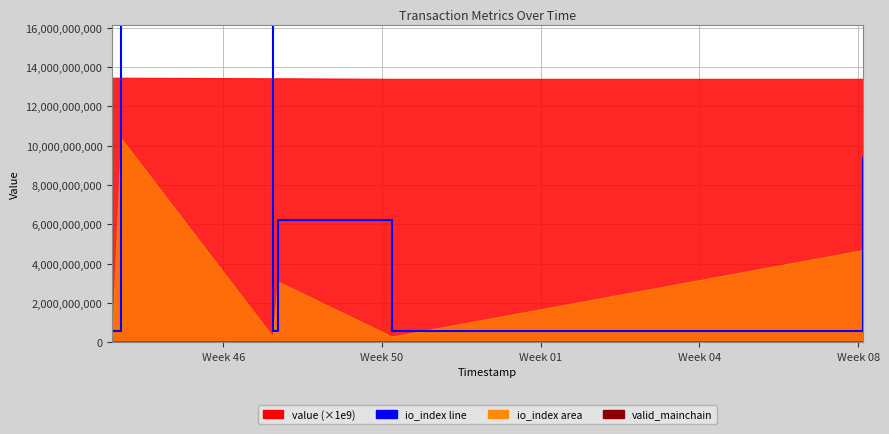

What is the sum of all values?

38200000000